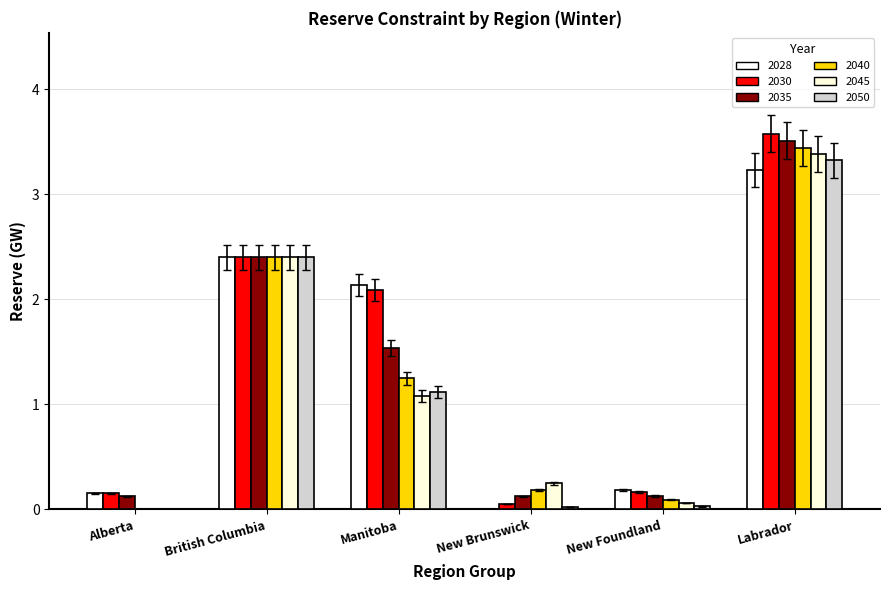

How many groups of bars are there?

6